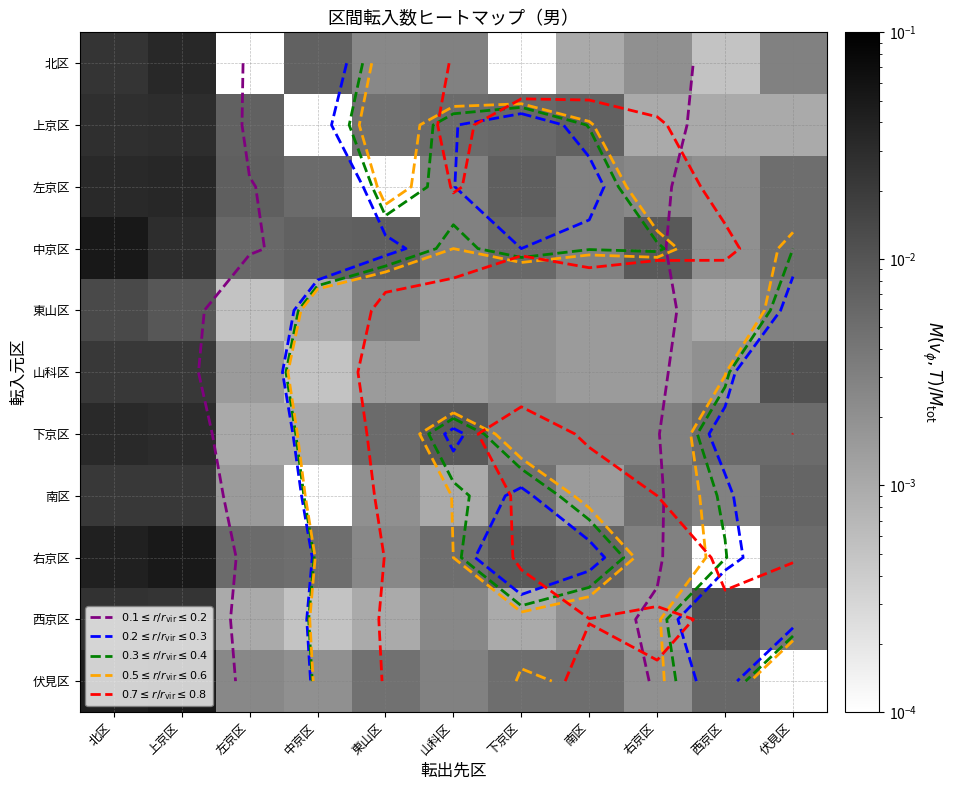

At how many categories does at least one series exceed 0?

11